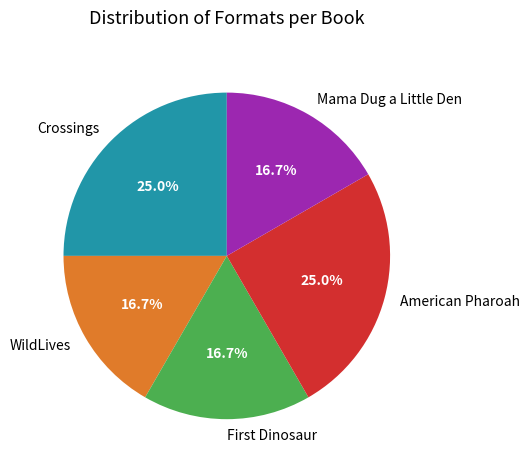

Between WildLives and Crossings, which is larger?

Crossings